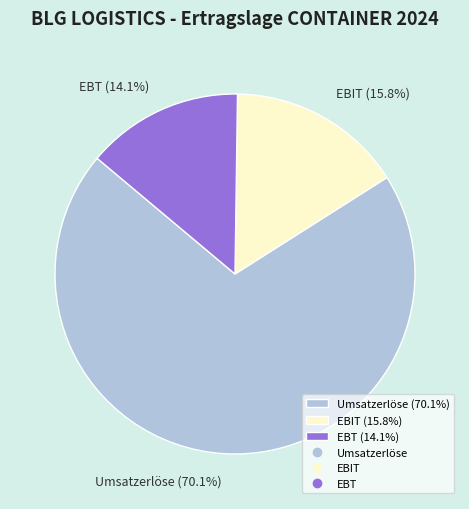

How many slices are in this pie chart?

3